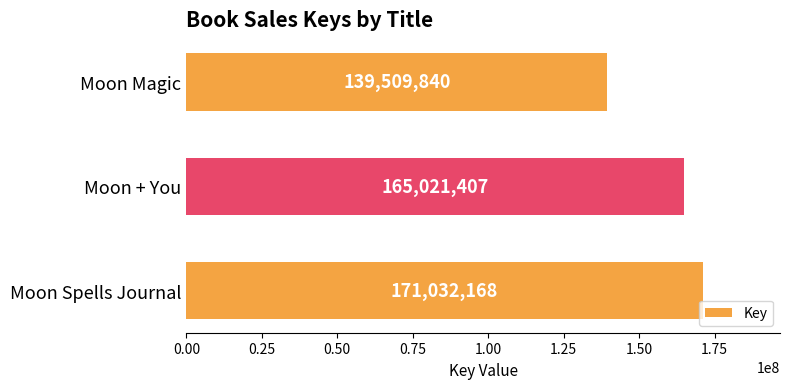

Reading top to bottom, extract all data points from this chart.

139509840	165021407	171032168